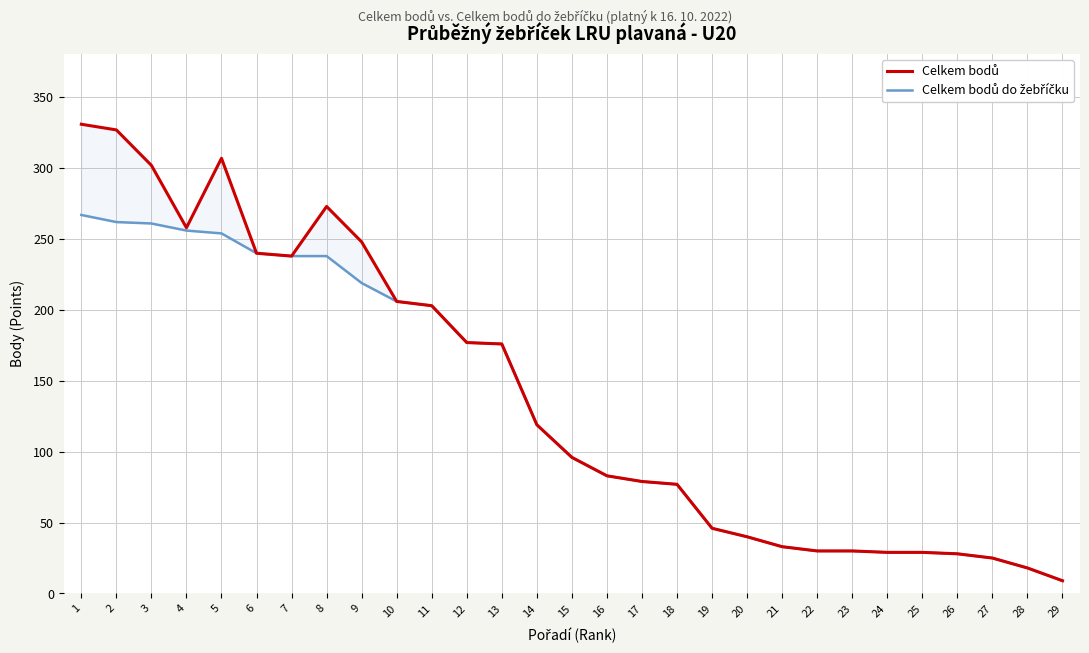

List the labels in order of Celkem bodů value, largest first.

1, 2, 5, 3, 8, 4, 9, 6, 7, 10, 11, 12, 13, 14, 15, 16, 17, 18, 19, 20, 21, 22, 23, 24, 25, 26, 27, 28, 29